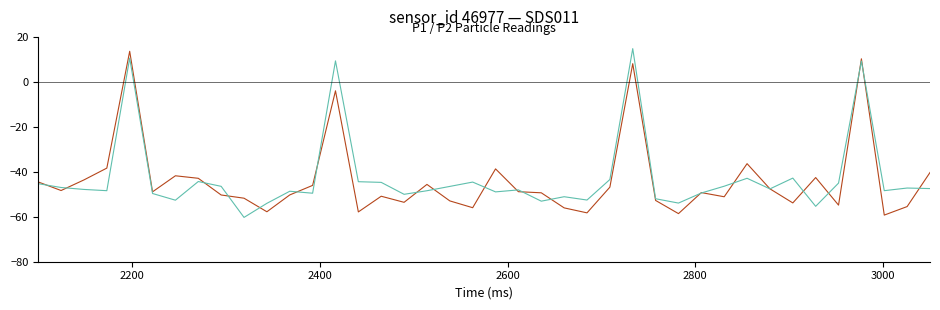

What is the maximum value shown in the chart?

14.8